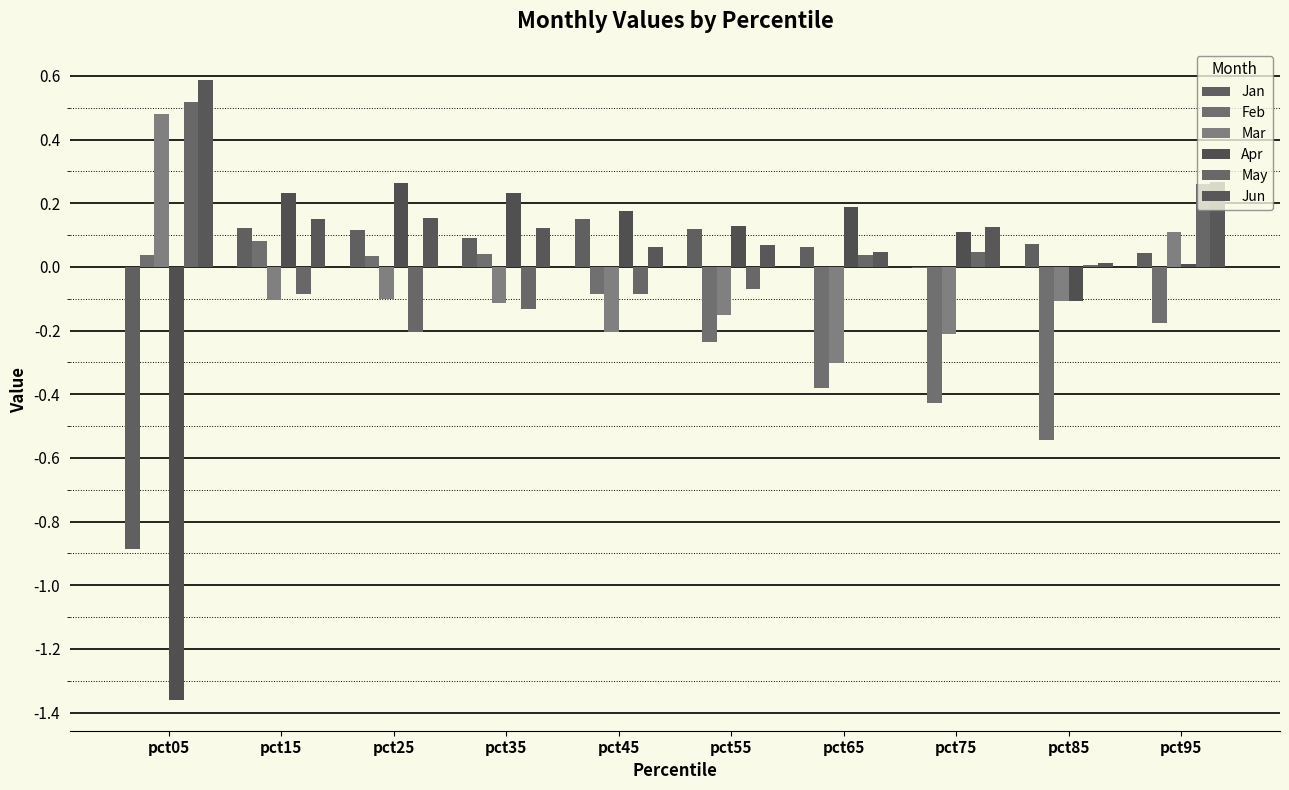

Count the number of categories in the chart.

10